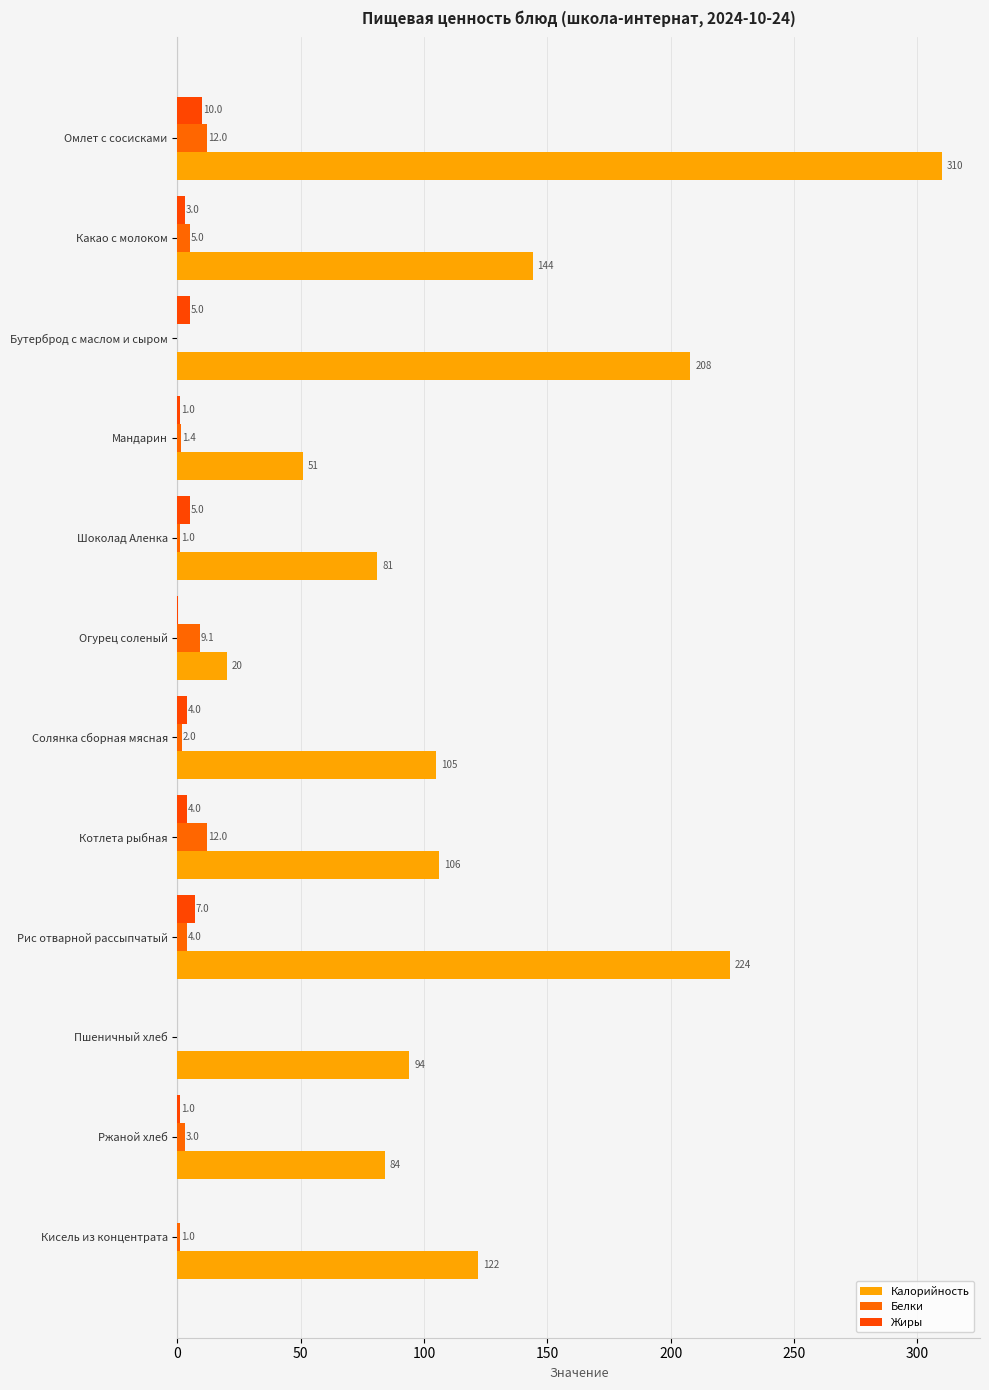

Reading right to left, what are all the values shown in this chart?

Калорийность: 122.0	84.0	94.0	224.0	106.0	105.0	20.0	81.0	51.0	208.0	144.0	310.0
Белки: 1.0	3.0	0.0	4.0	12.0	2.0	9.1	1.0	1.4	0.0	5.0	12.0
Жиры: 0.0	1.0	0.0	7.0	4.0	4.0	0.1	5.0	1.0	5.0	3.0	10.0